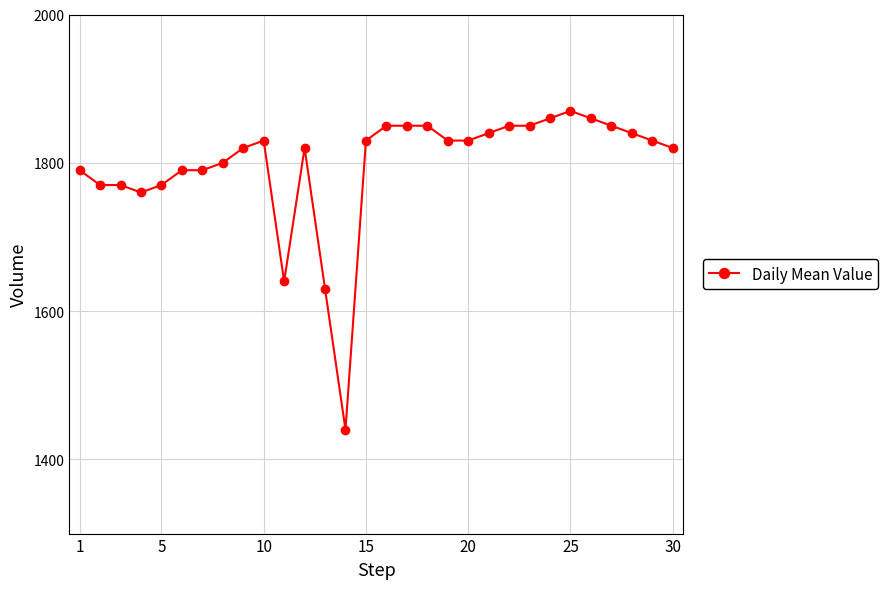

What is the smallest value displayed?

1440